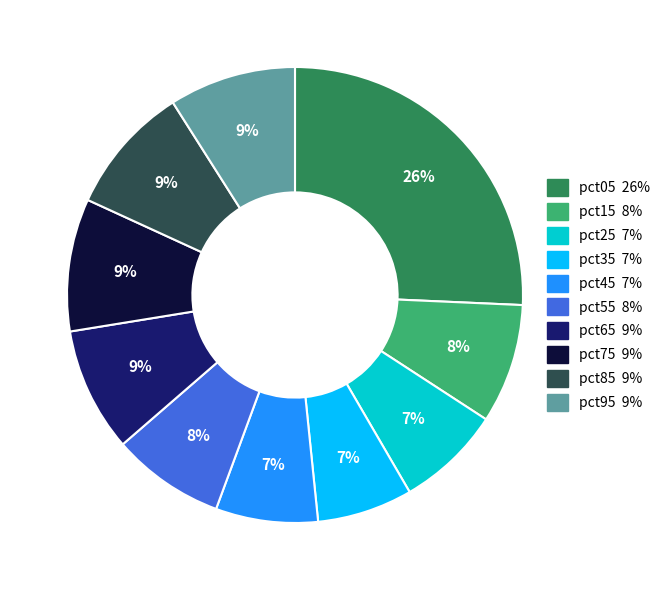

Which category has the biggest portion of the pie?

pct05